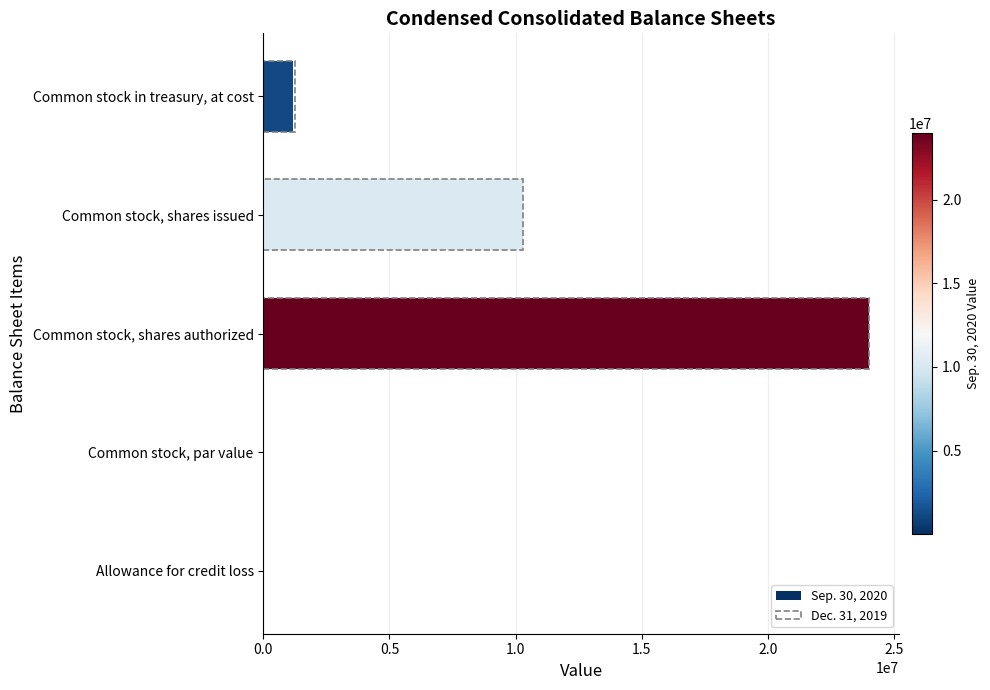

List the series in order of their overall mean, highest first.

Dec. 31, 2019, Sep. 30, 2020